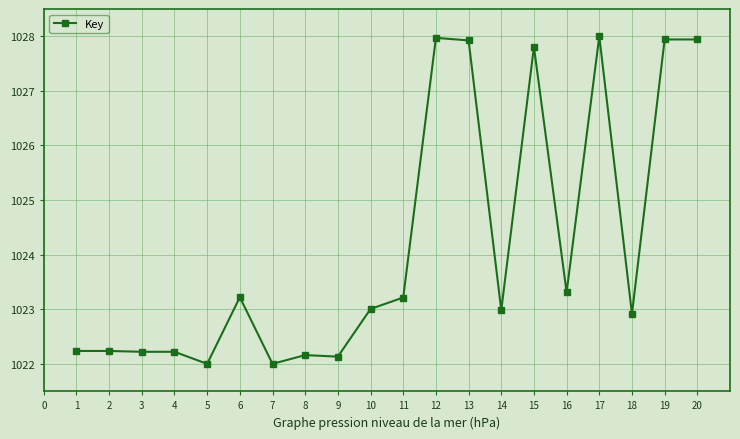

True or false: there are more than 1 points higher than both neighbors.

True